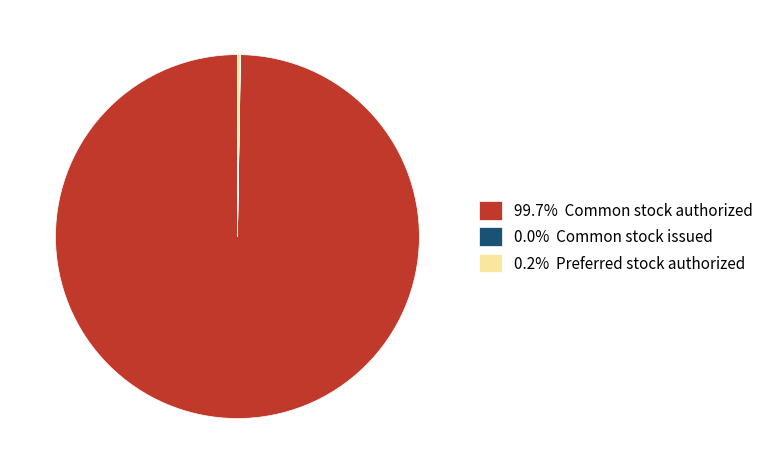

Does any single category account for the majority?

Yes